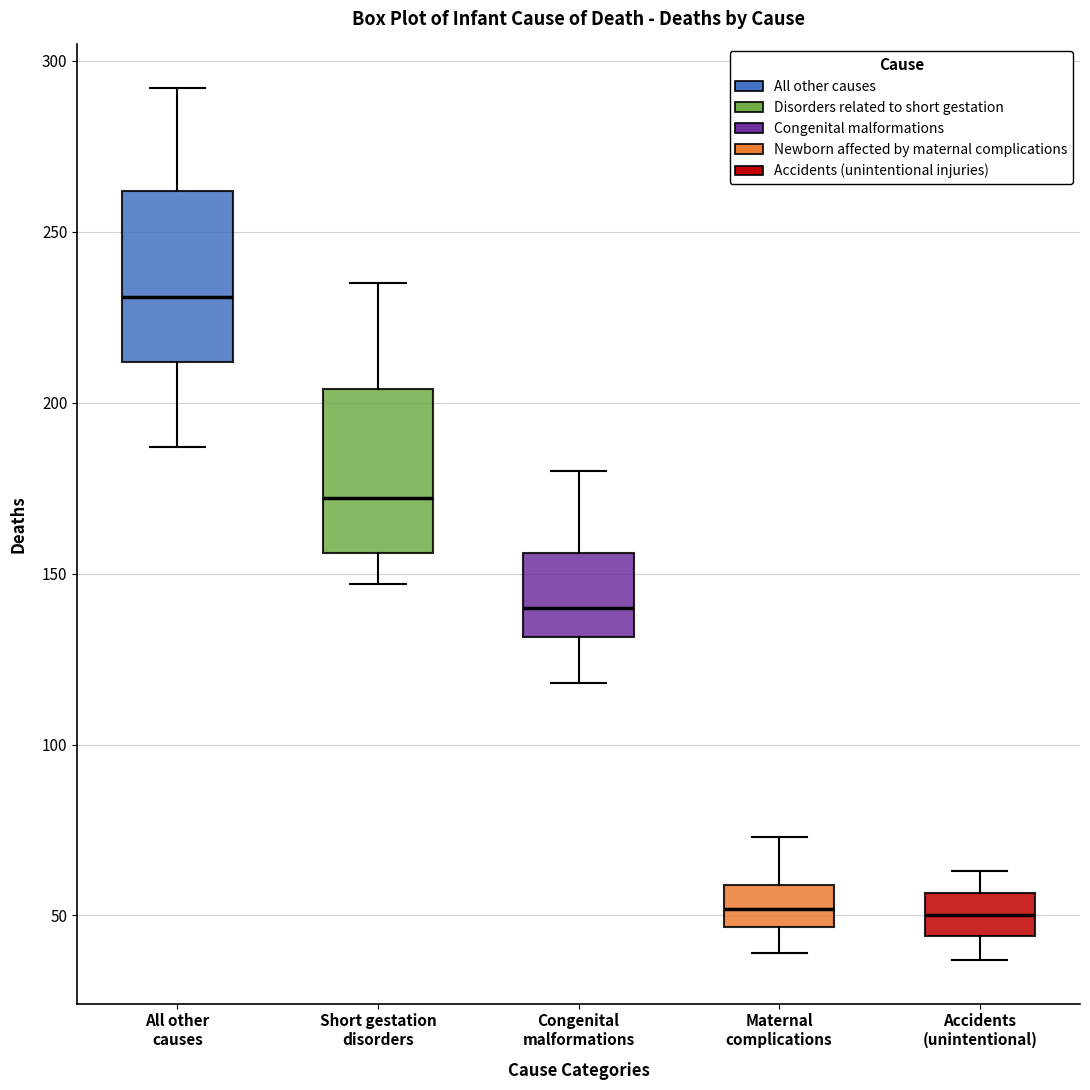

Which box has the highest median line?

All other causes